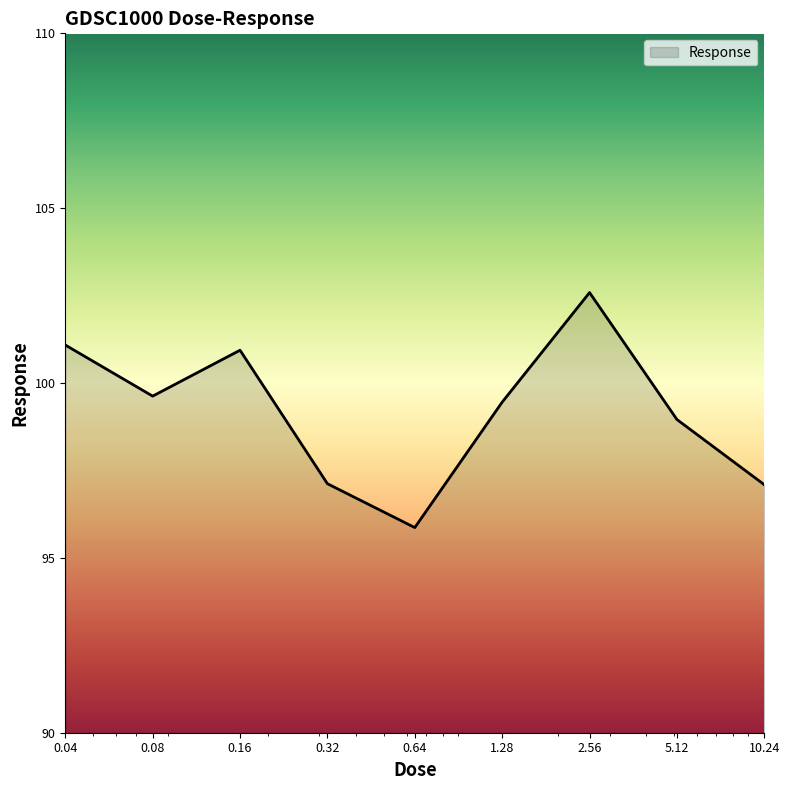

What is the greatest value displayed?

102.6